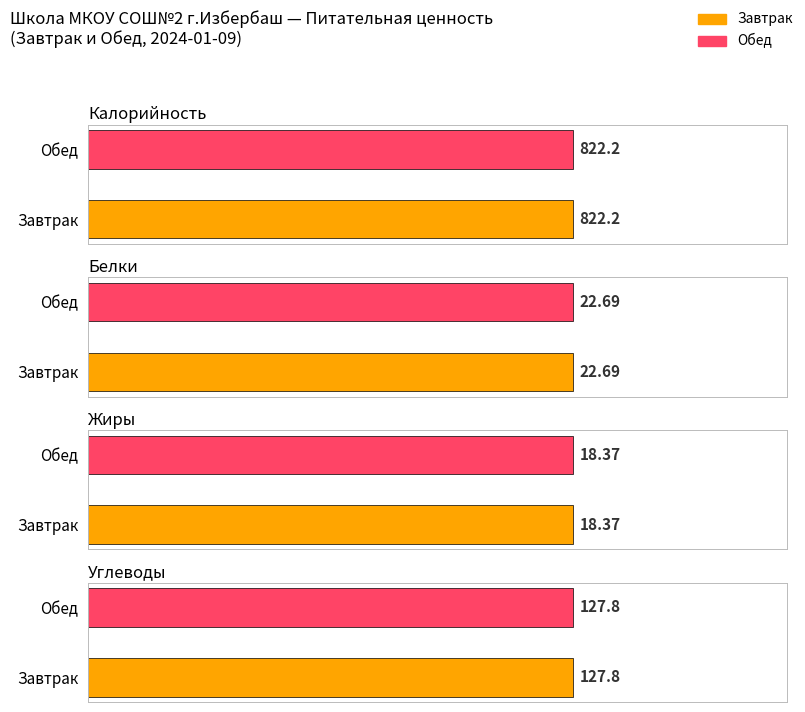

What is the sum of the Калорийность values at Обед and Завтрак?

1644.4